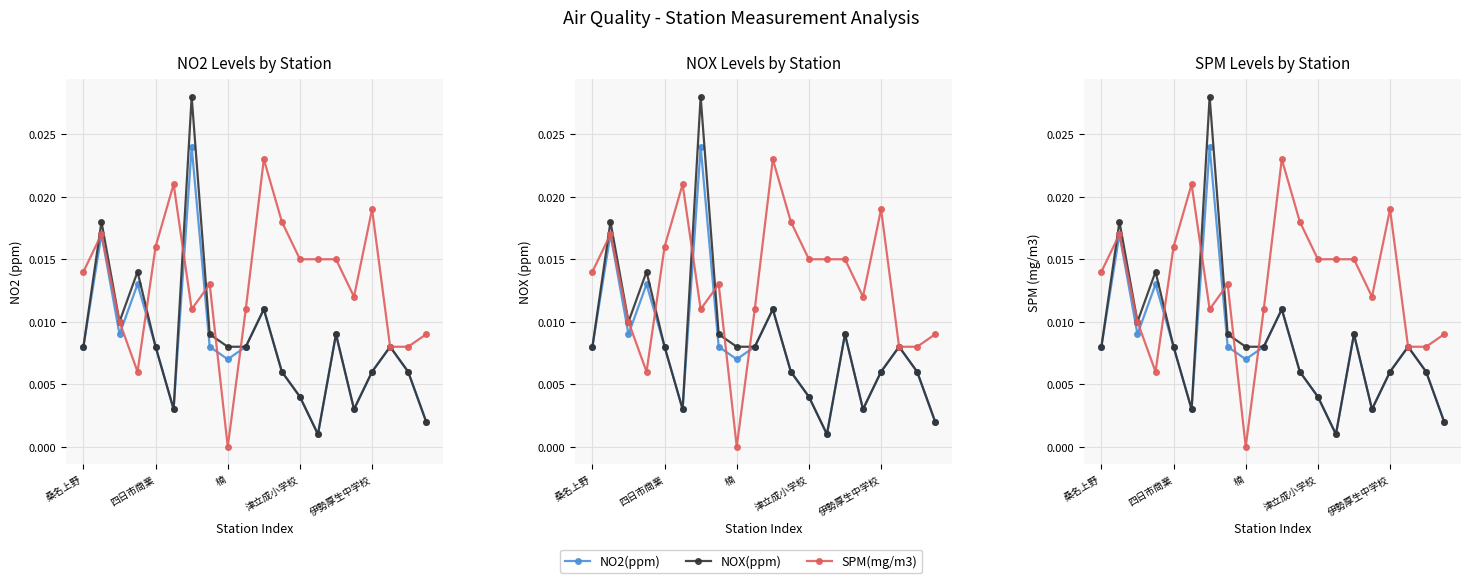

How many distinct data groups are displayed?

3